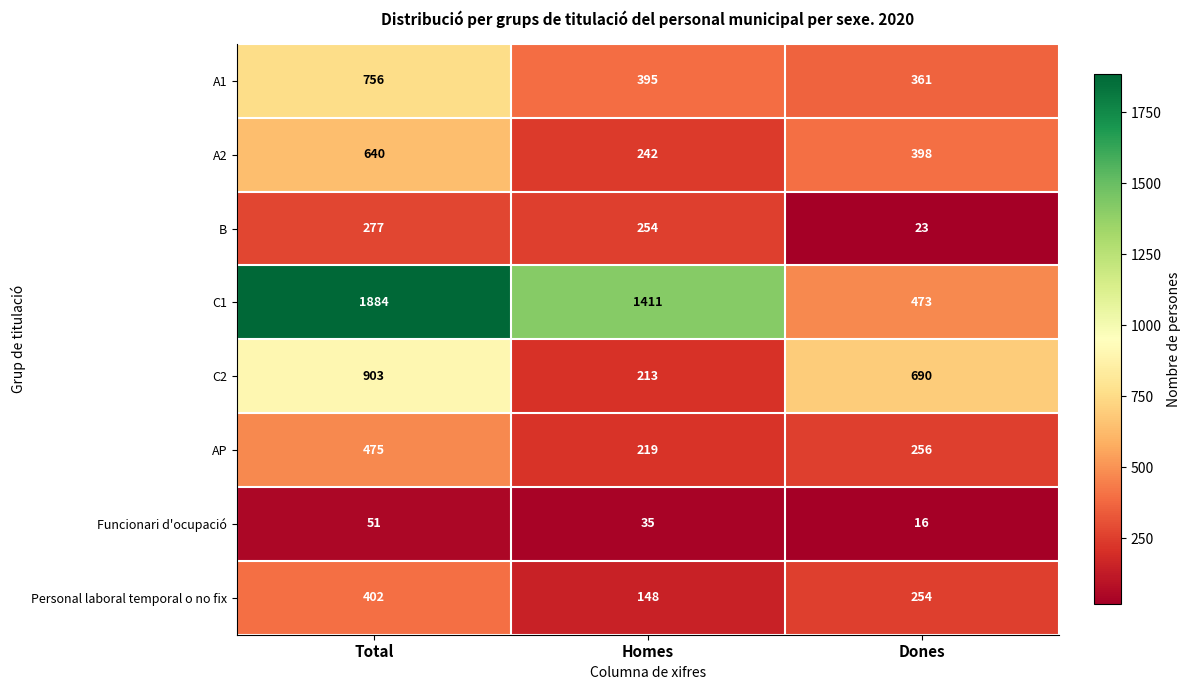

Rank the series at Total from highest to lowest value.

C1, C2, A1, A2, AP, Personal laboral temporal o no fix, B, Funcionari d'ocupació